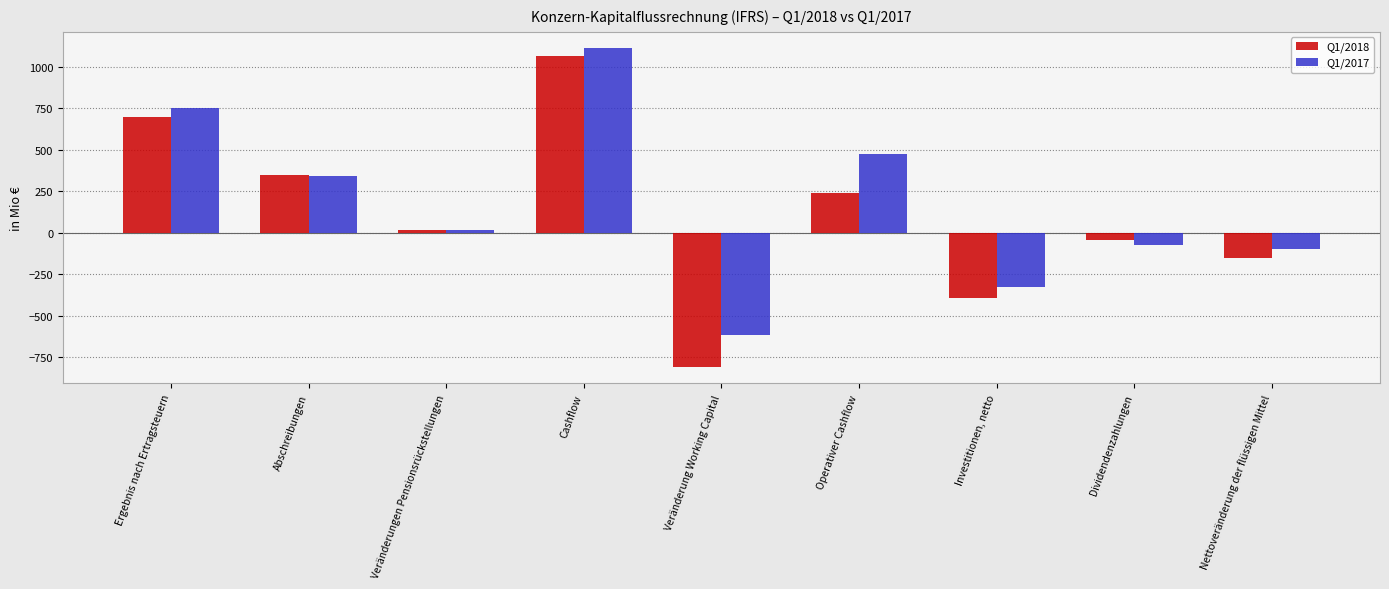

The Q1/2017 series shows -328 at Investitionen, netto. True or false?

True